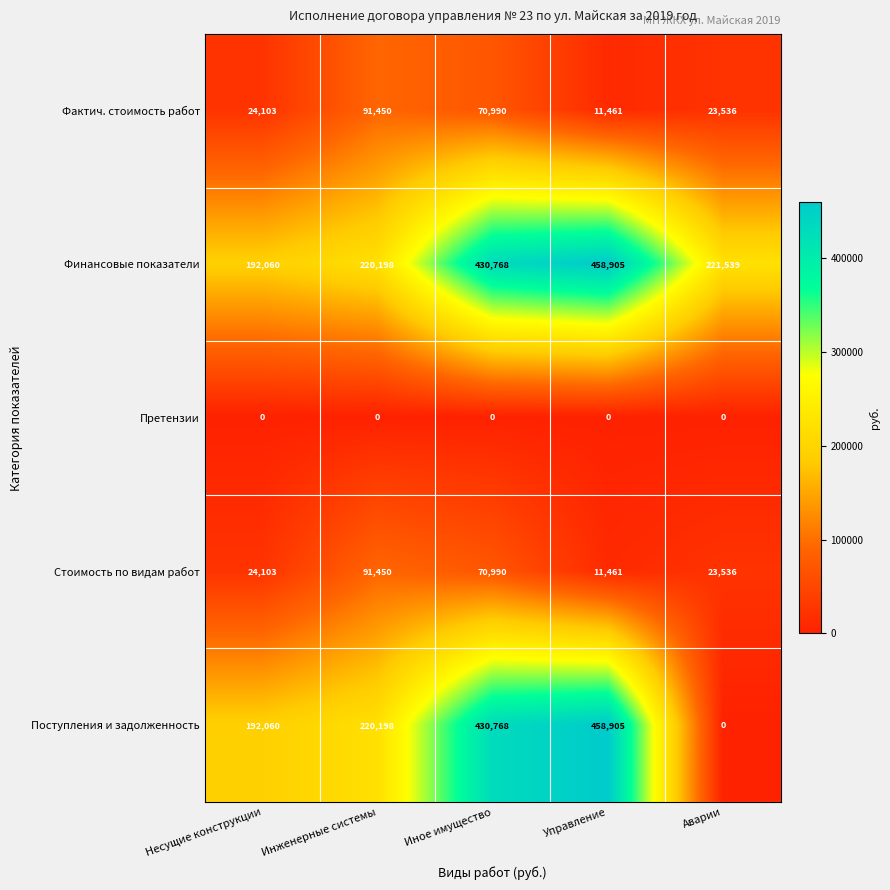

At which label does Стоимость по видам работ reach its minimum?

Управление